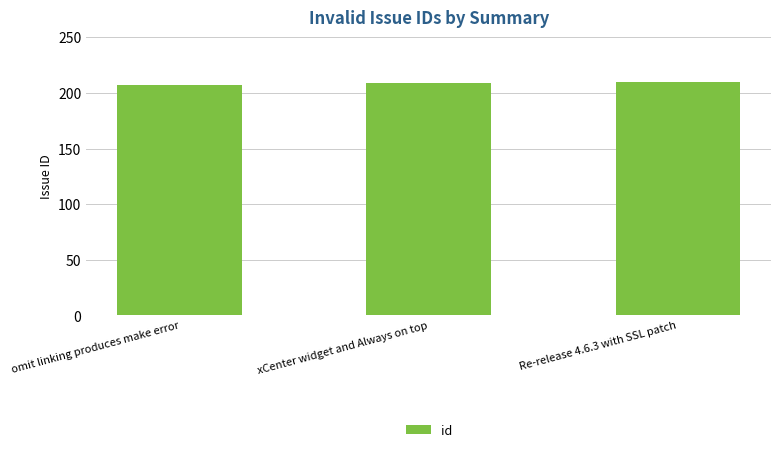

Reading left to right, extract all data points from this chart.

207	209	210